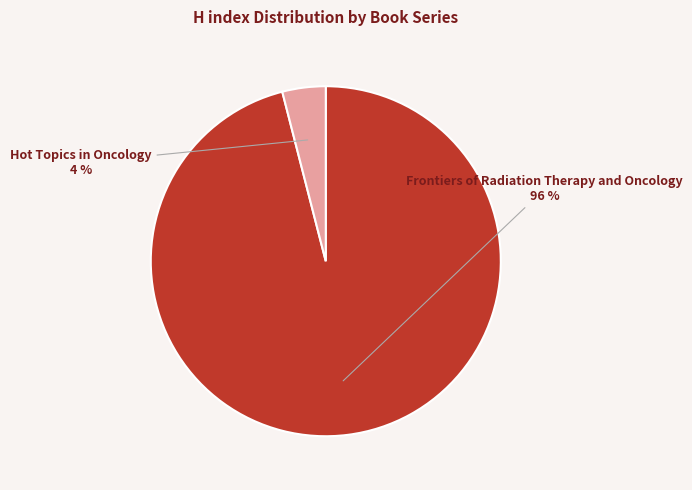

Combined, do Frontiers of Radiation Therapy and Oncology and Hot Topics in Oncology account for over 50%?

Yes